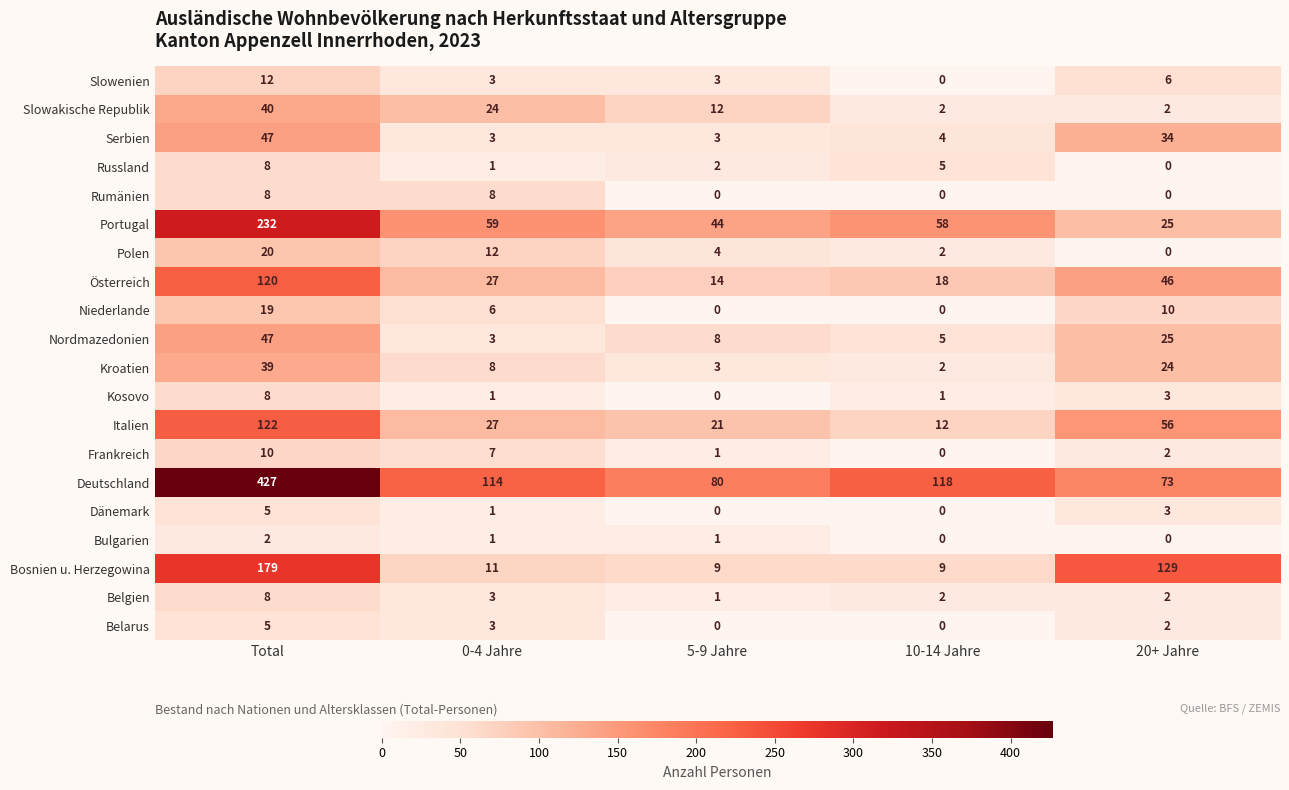

At which category is the sum across all series the highest?

Total